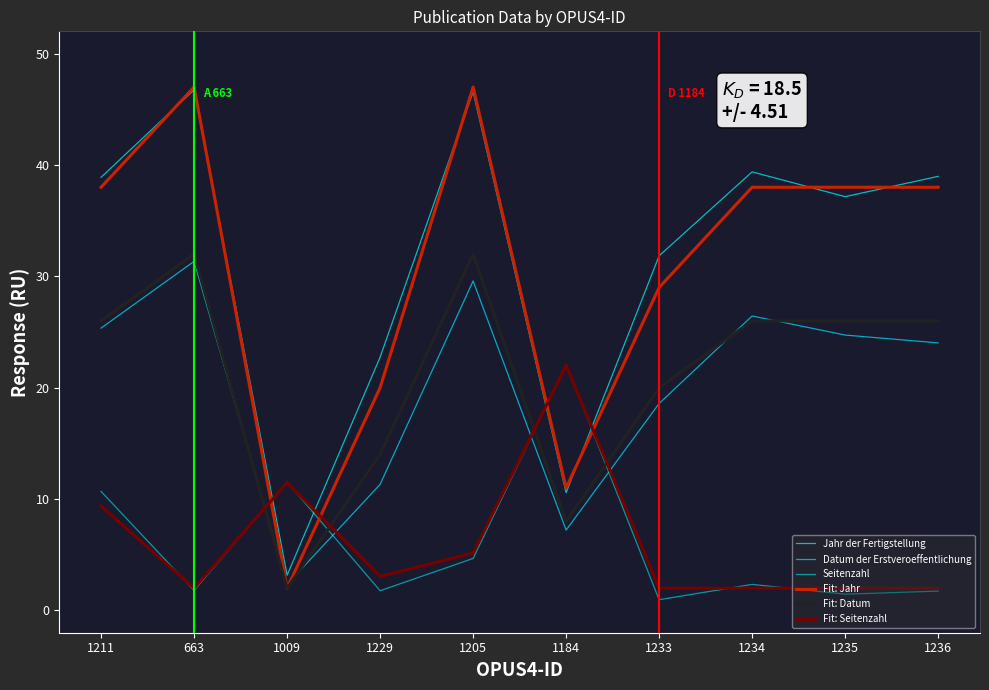

True or false: Seitenzahl has more than 2 interior local peaks.

True